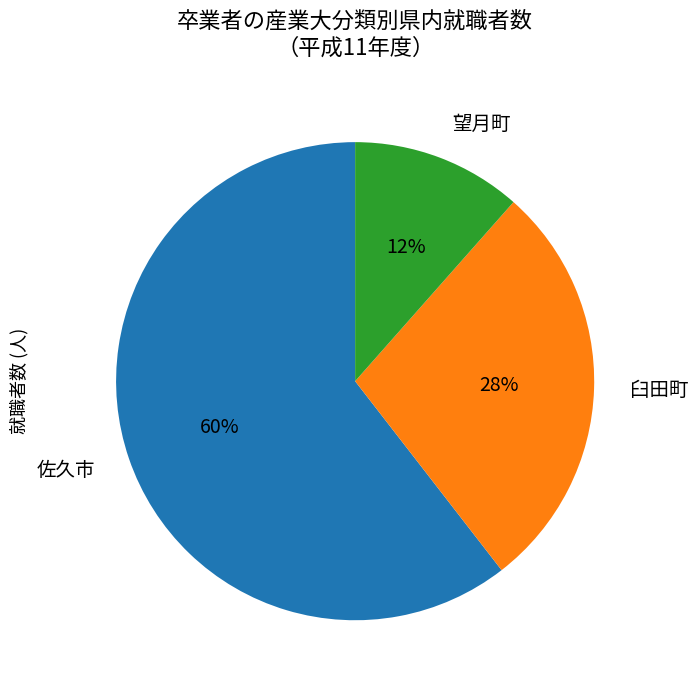

To the nearest percent, what is the average slice percentage?

33%